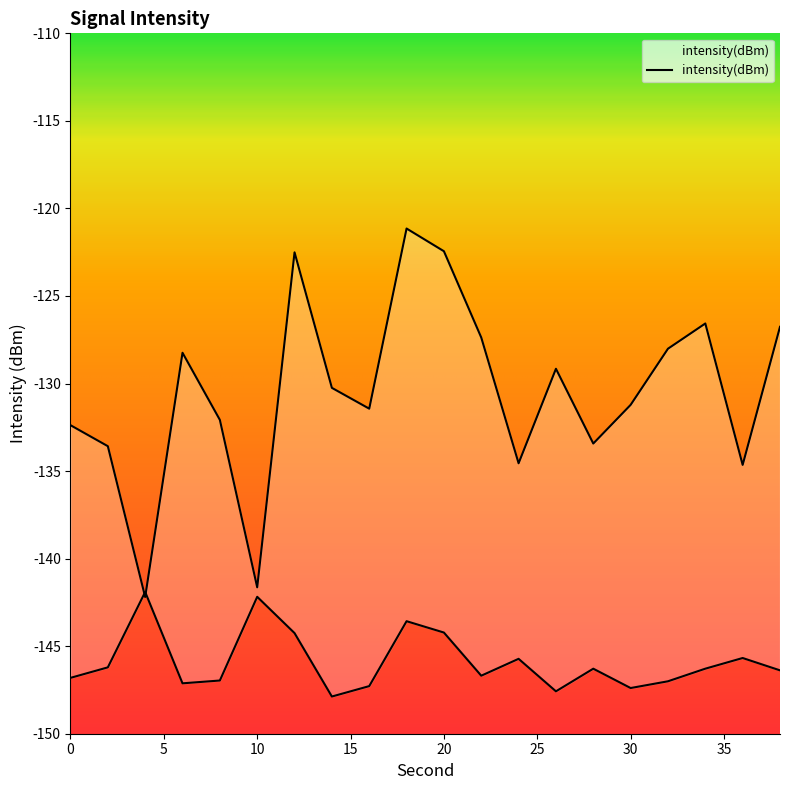

Where does the data first go above -130?

6